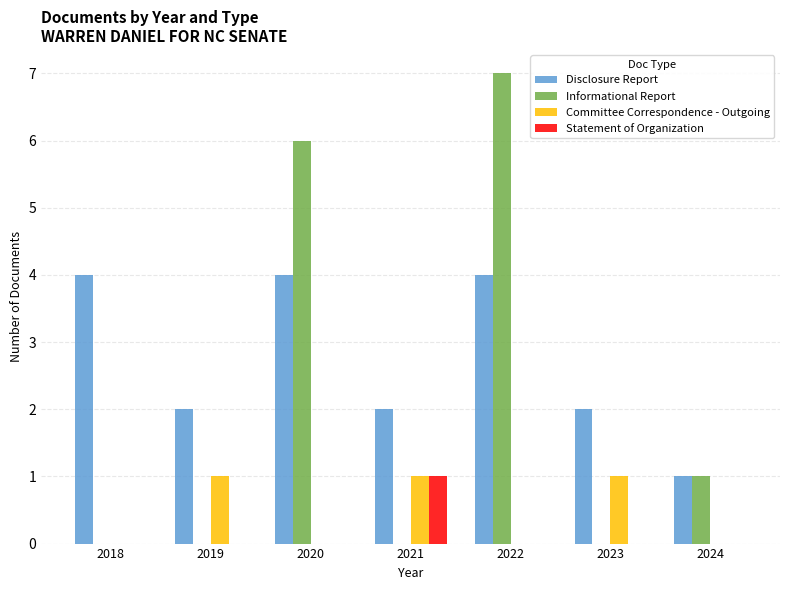

What are all the series names shown in the legend?

Disclosure Report, Informational Report, Committee Correspondence - Outgoing, Statement of Organization